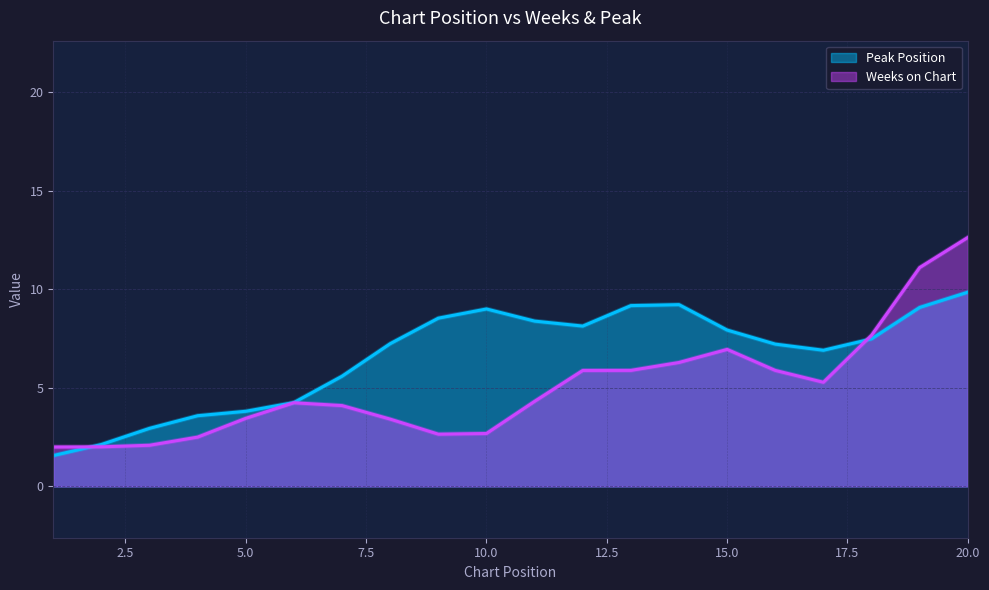

How many lines are shown in the chart?

2